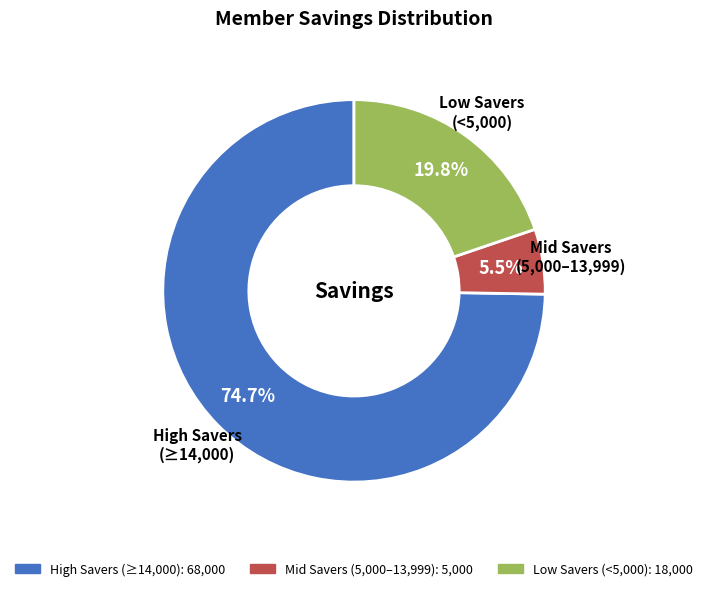

Which category has the biggest portion of the pie?

High Savers (≥14,000)